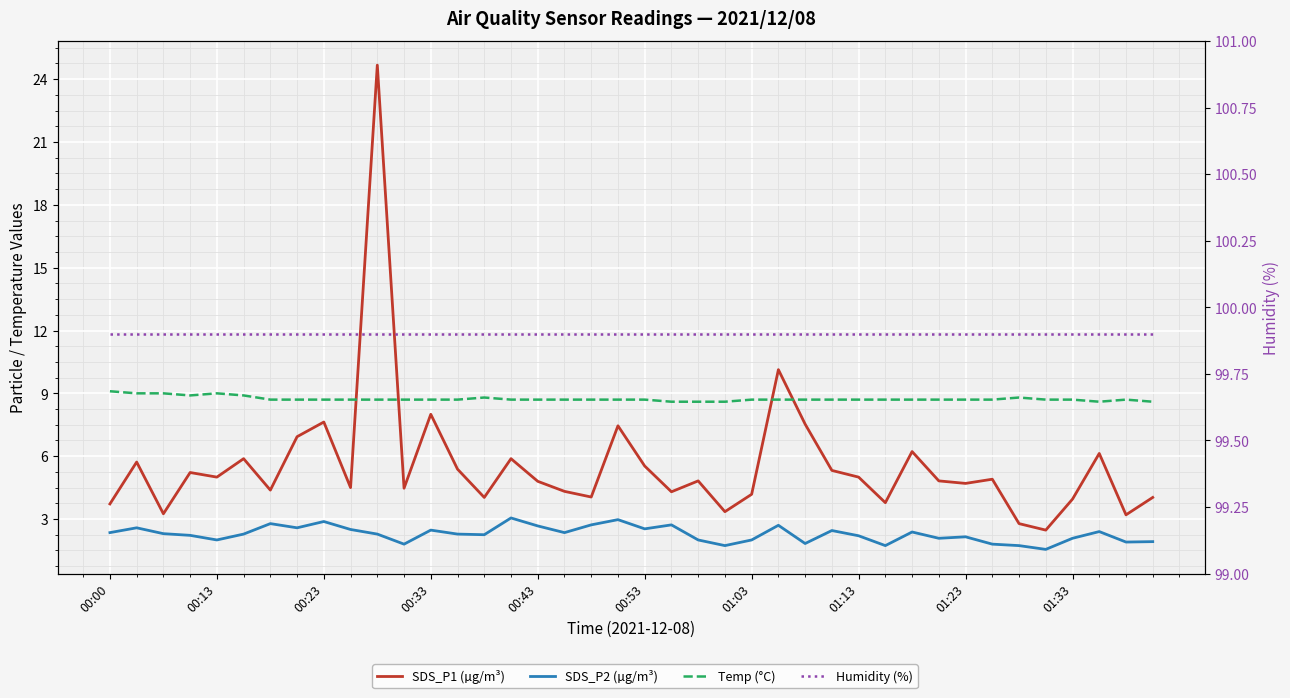

How many series are shown in this chart?

4